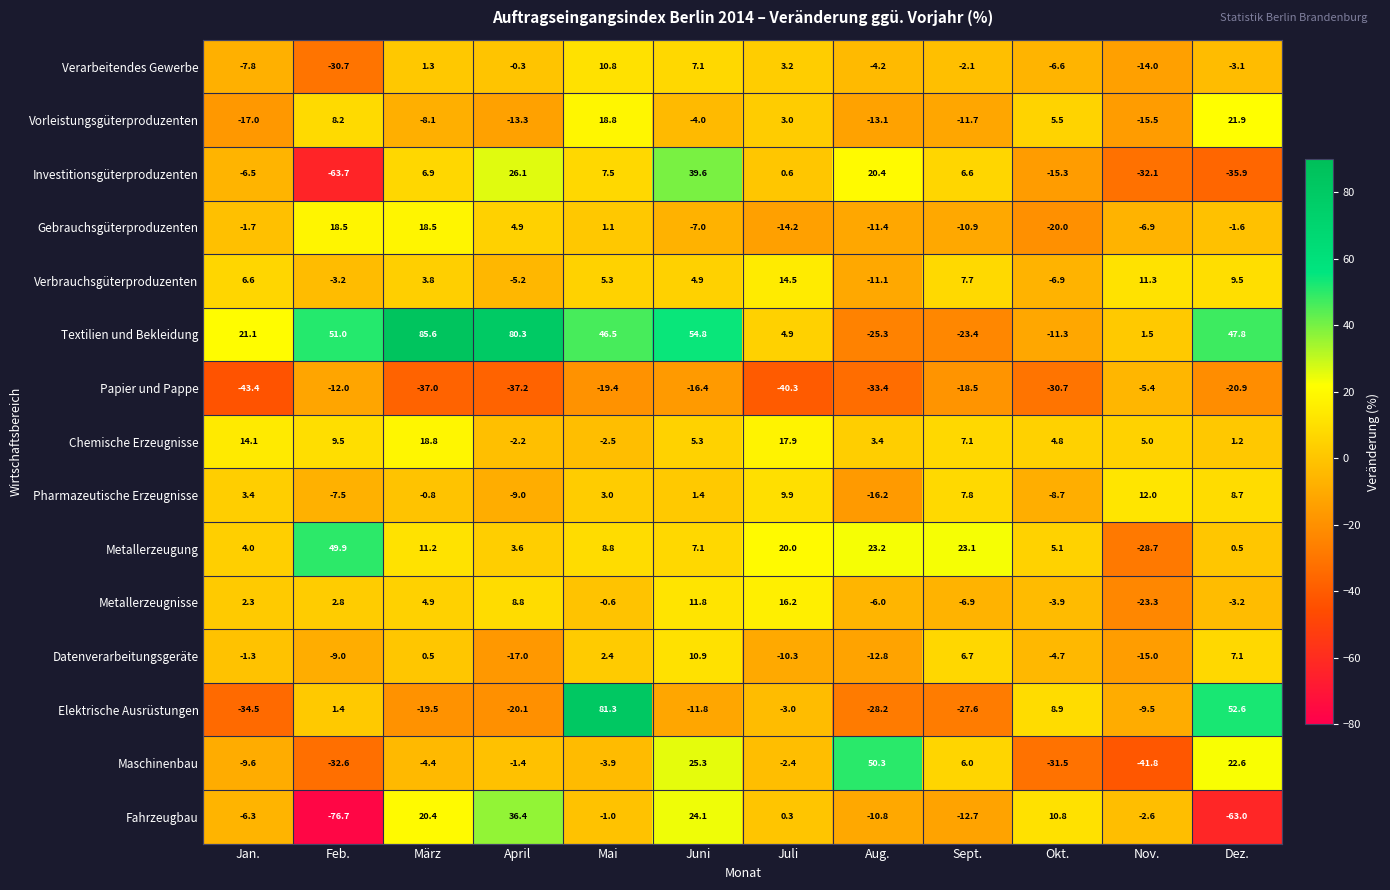

What is the spread (max minus min) of values at Okt.?

42.3